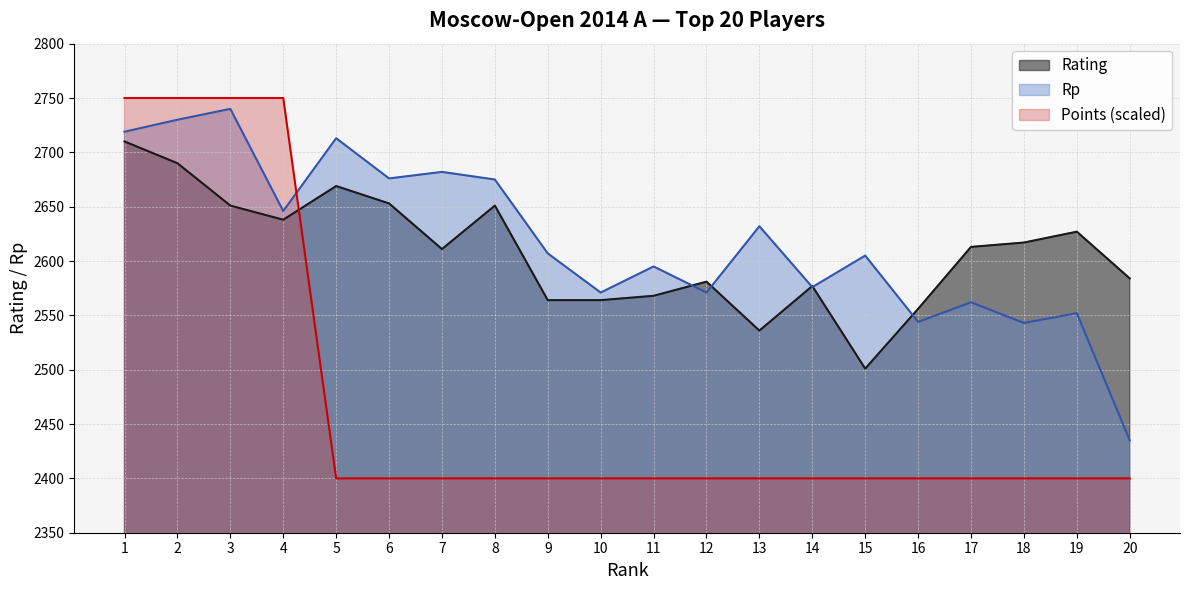

Between which two adjacent categories do Rp and Rating first intersect?

11 and 12